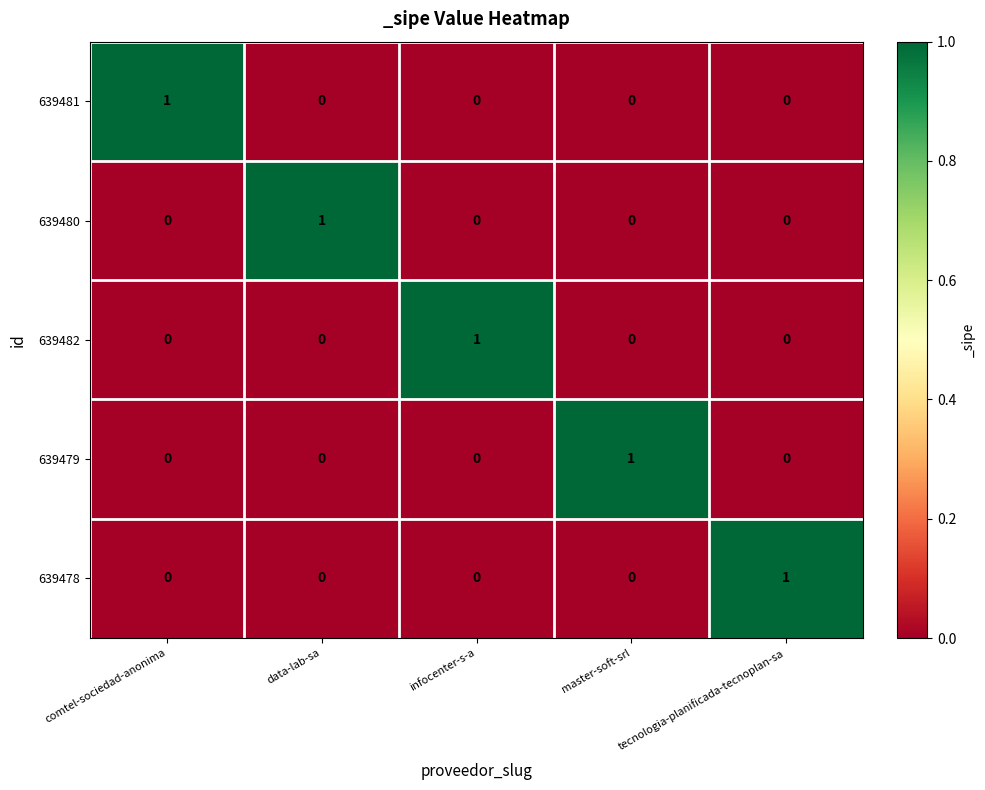

How many 639480 values are between 0 and 1?

5